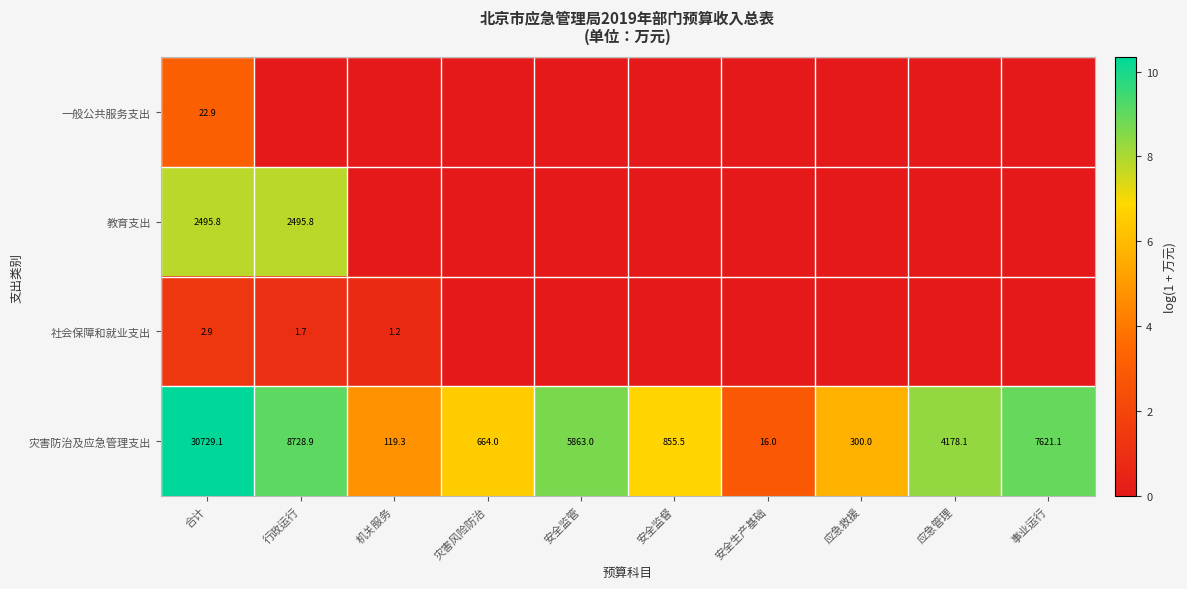

What is the difference between the maximum and second lowest values in the 灾害防治及应急管理支出 series?

30609.8